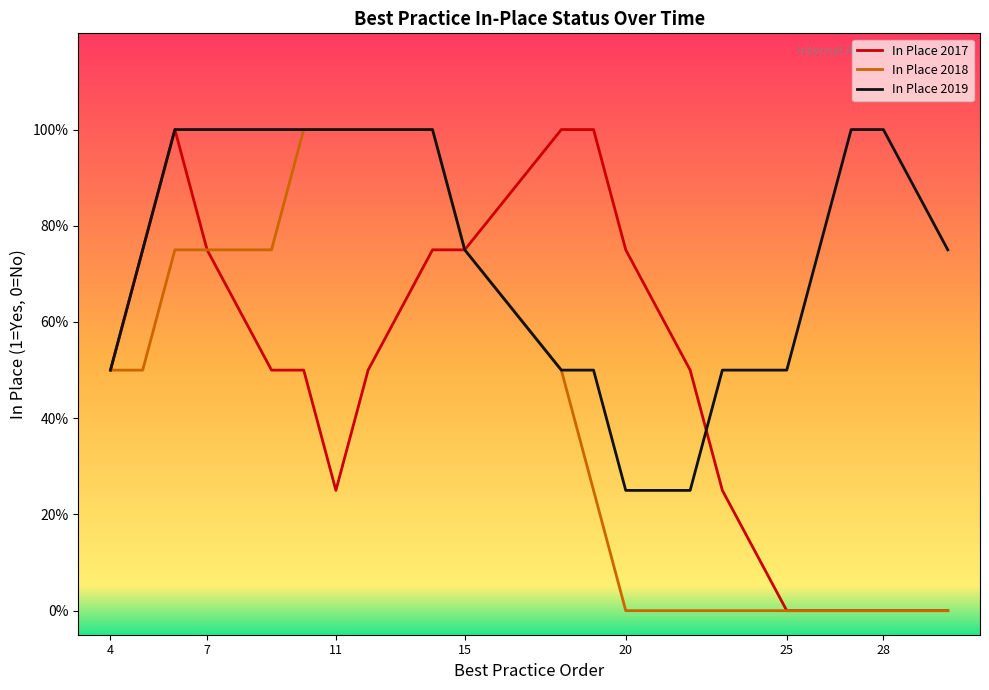

What are all the series names shown in the legend?

In Place 2017, In Place 2018, In Place 2019